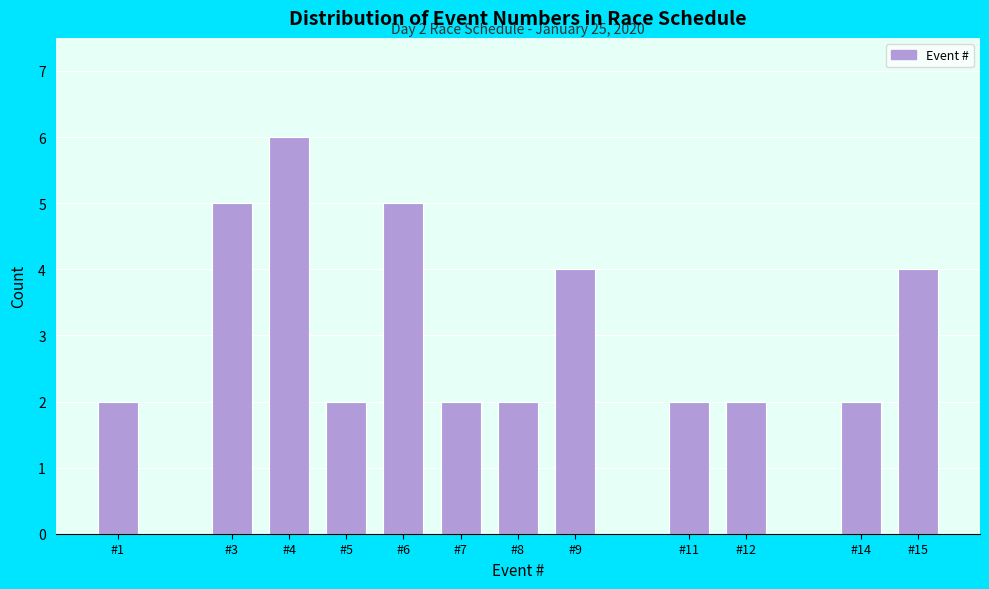

Reading right to left, transcribe all the data shown in this chart.

4	2	2	2	4	2	2	5	2	6	5	2